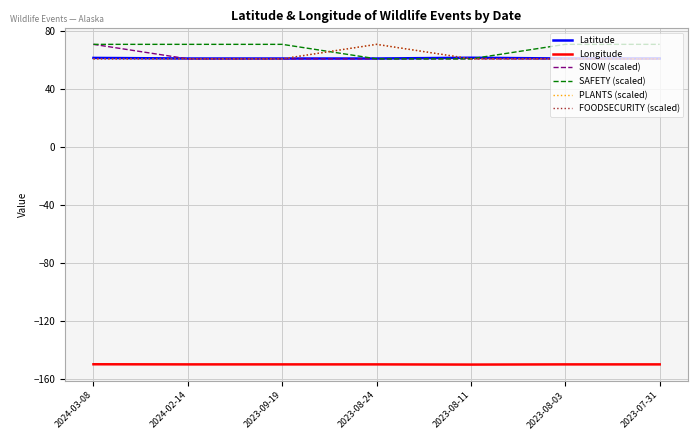

What is the minimum value shown in the chart?

-150.0